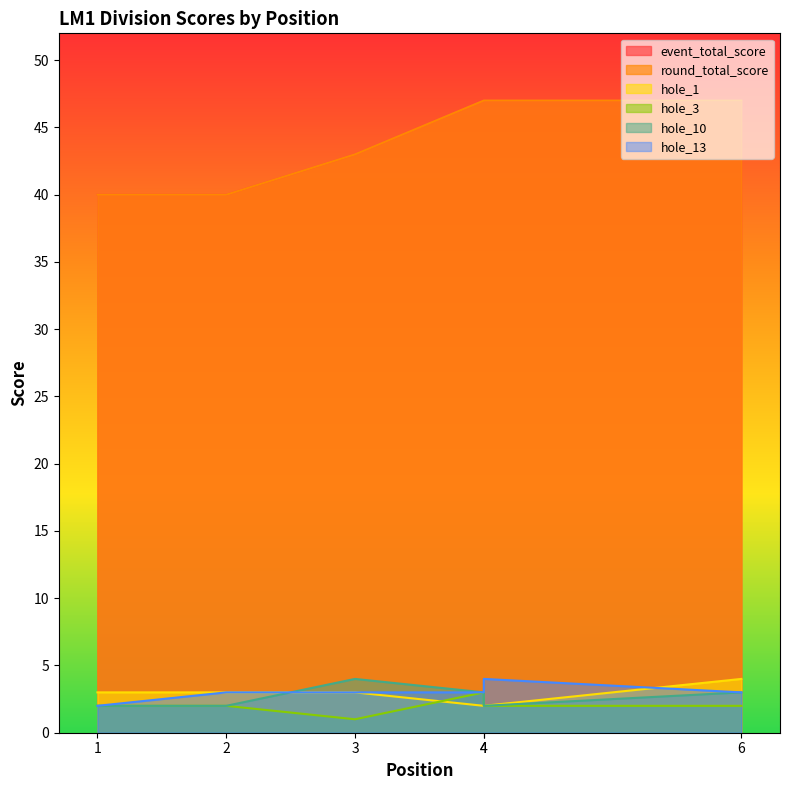

List the series in order of their peak value, highest first.

event_total_score, round_total_score, hole_1, hole_10, hole_13, hole_3